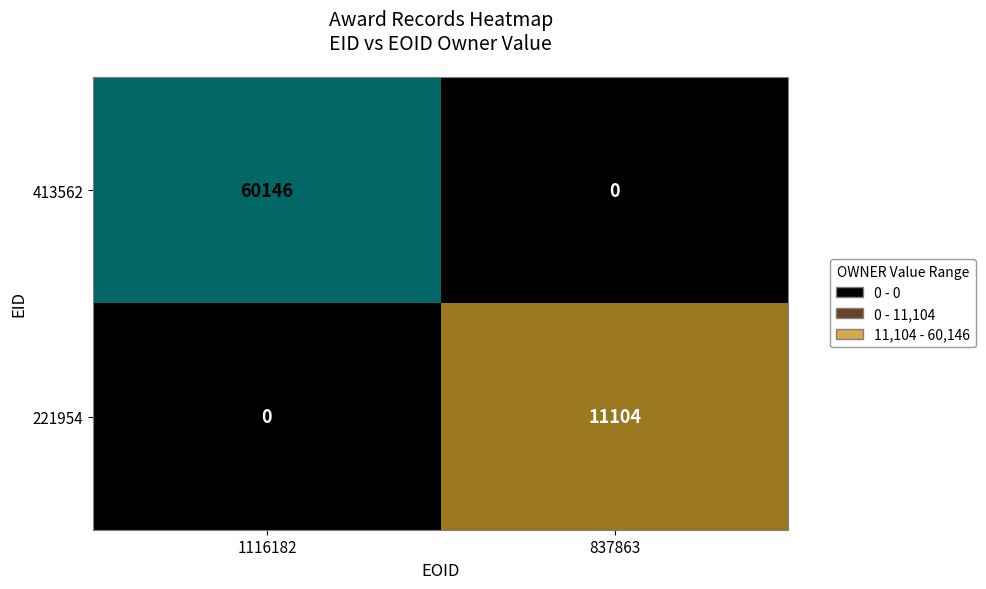

What is the difference between the 221954 values at 837863 and 1116182?

11104